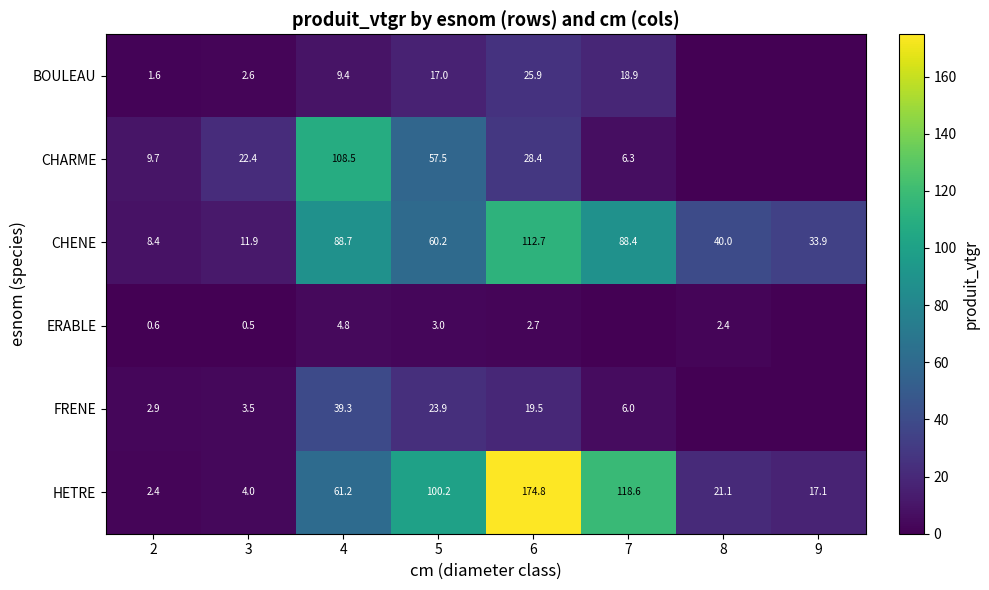

True or false: HETRE has a value of 68.5 at 6.

False